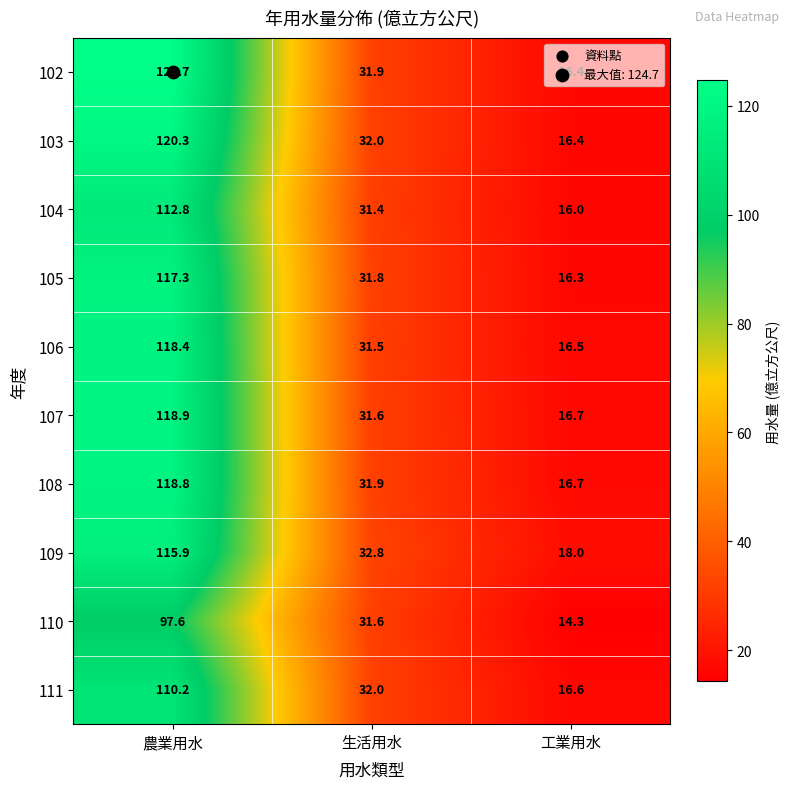

Count the number of categories in the chart.

3